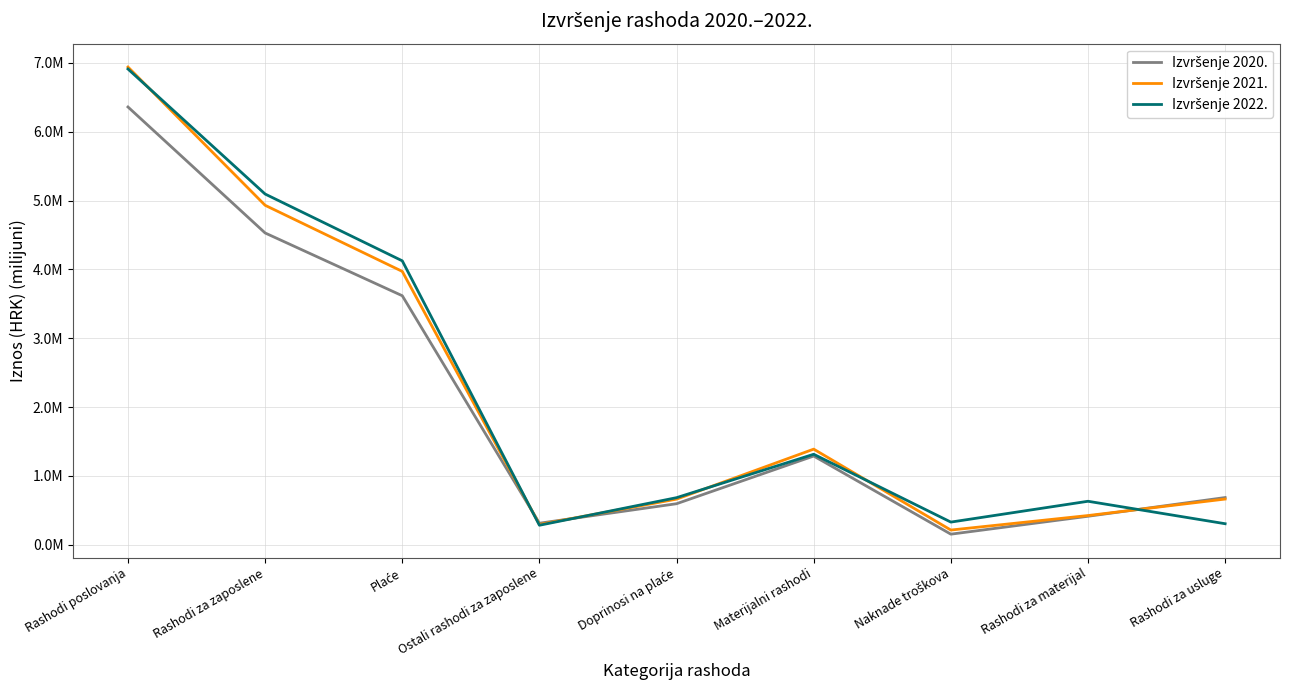

Is this an area chart (filled region under the line)?

No